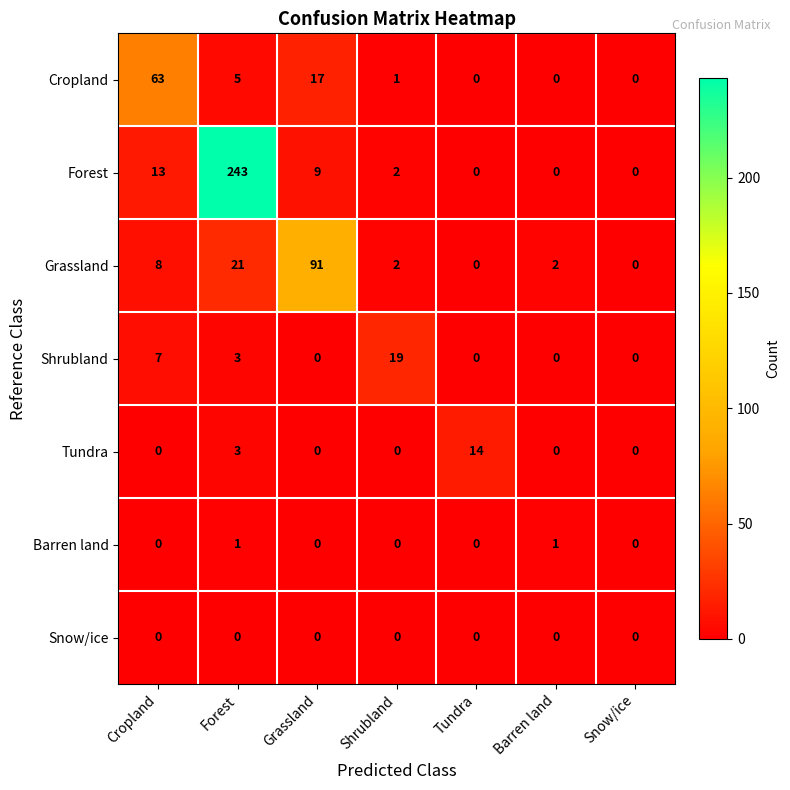

What is the difference between the maximum and second lowest values in the Grassland series?

91